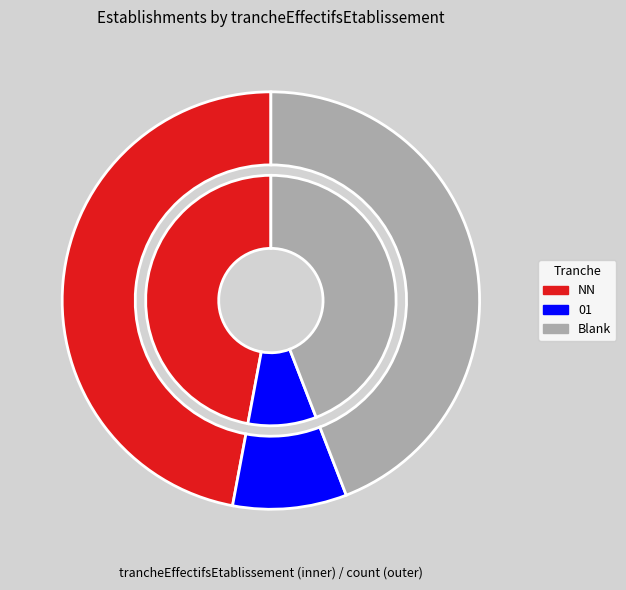

Count the number of slices in the pie.

6